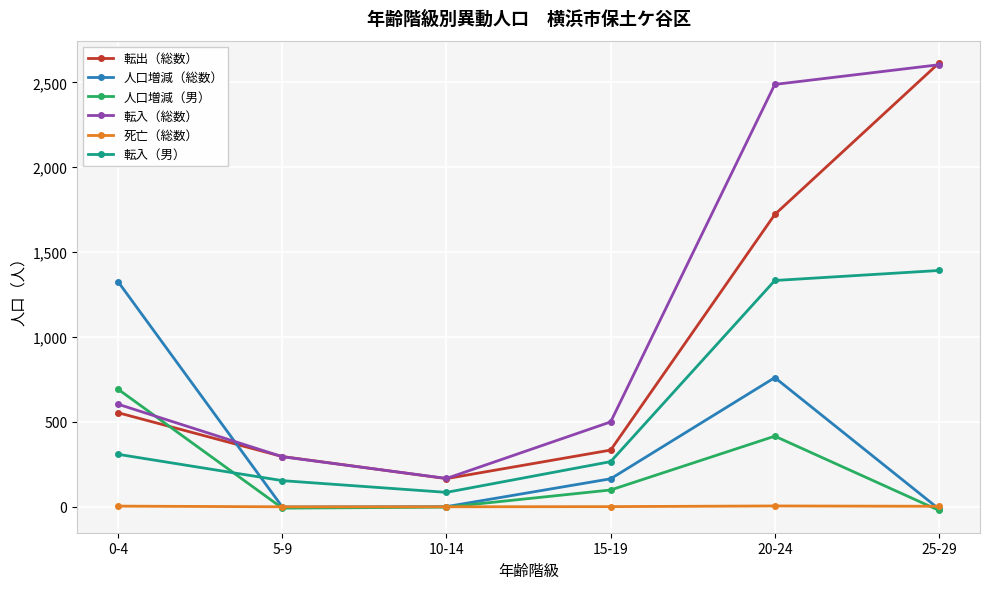

Which series changed the most between 0-4 and 15-19?

人口増減（総数）